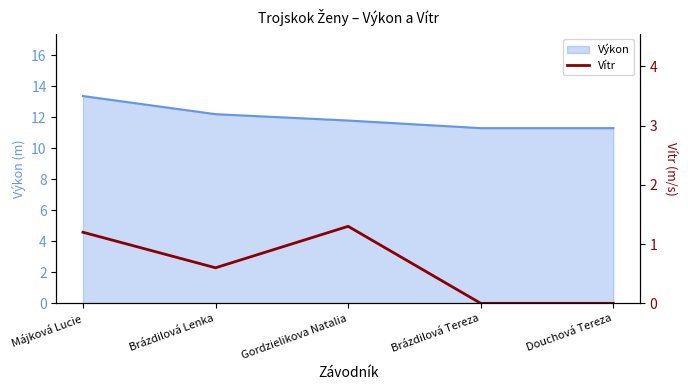

Is it true that the value at Brázdilová Tereza is -0.8?

False